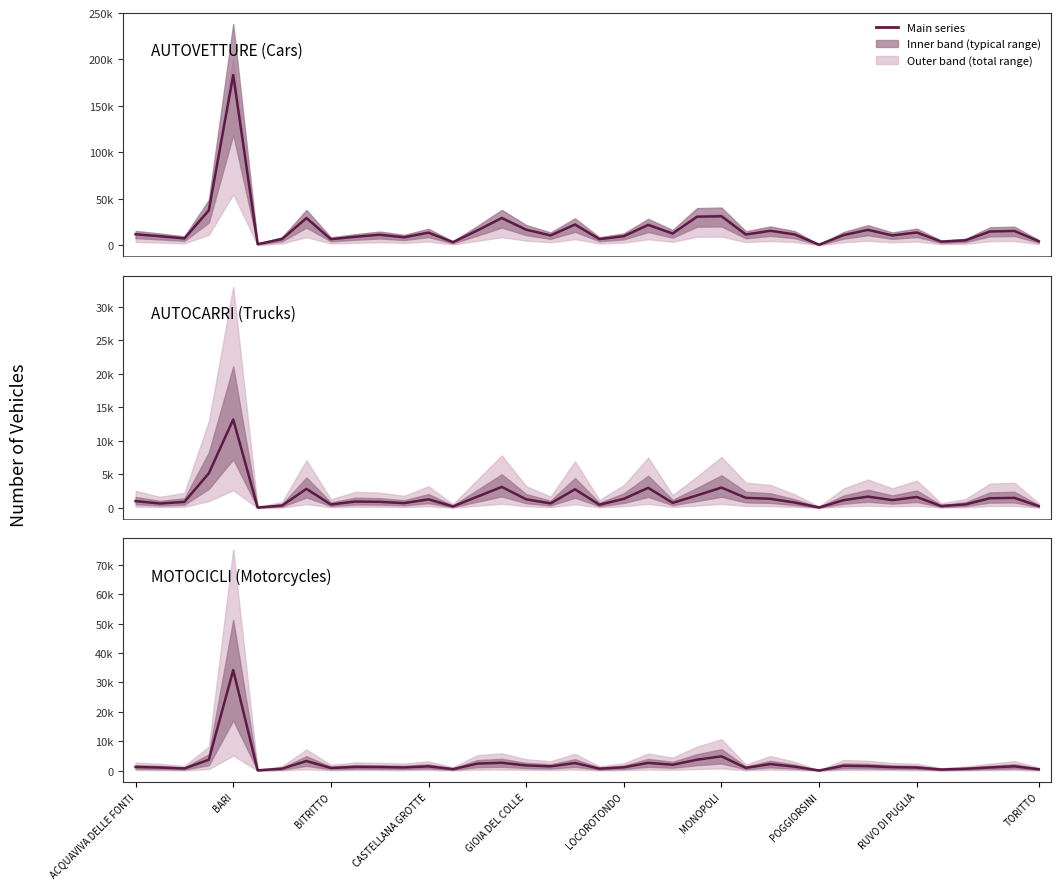

How many categories are shown in the chart?

38